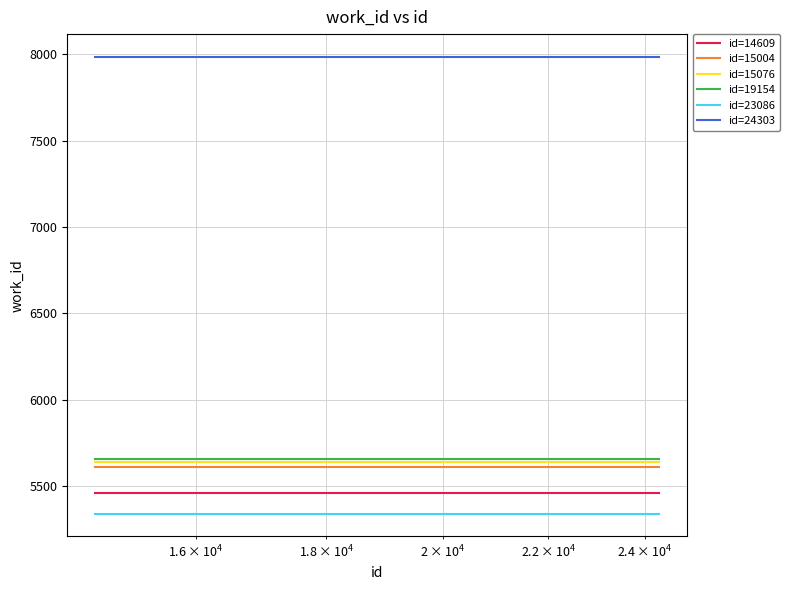

What is the lowest value of the id=23086 series?

5343